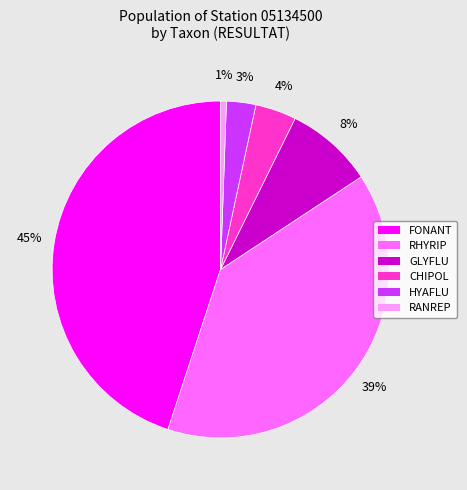

Is the sum of CHIPOL and GLYFLU greater than half?

No